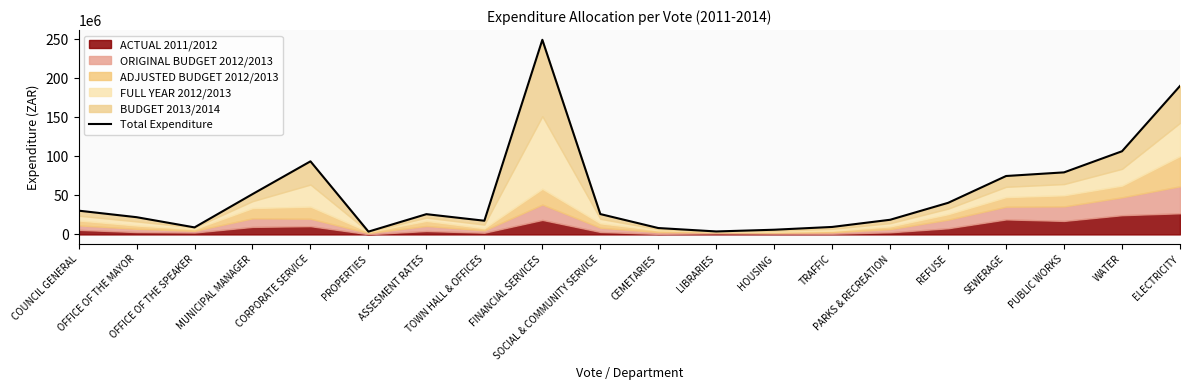

Rank the categories by value from lowest to highest.

PROPERTIES, LIBRARIES, HOUSING, CEMETARIES, OFFICE OF THE SPEAKER, TRAFFIC, TOWN HALL & OFFICES, PARKS & RECREATION, OFFICE OF THE MAYOR, ASSESMENT RATES, SOCIAL & COMMUNITY SERVICE, COUNCIL GENERAL, REFUSE, MUNICIPAL MANAGER, SEWERAGE, PUBLIC WORKS, CORPORATE SERVICE, WATER, ELECTRICITY, FINANCIAL SERVICES